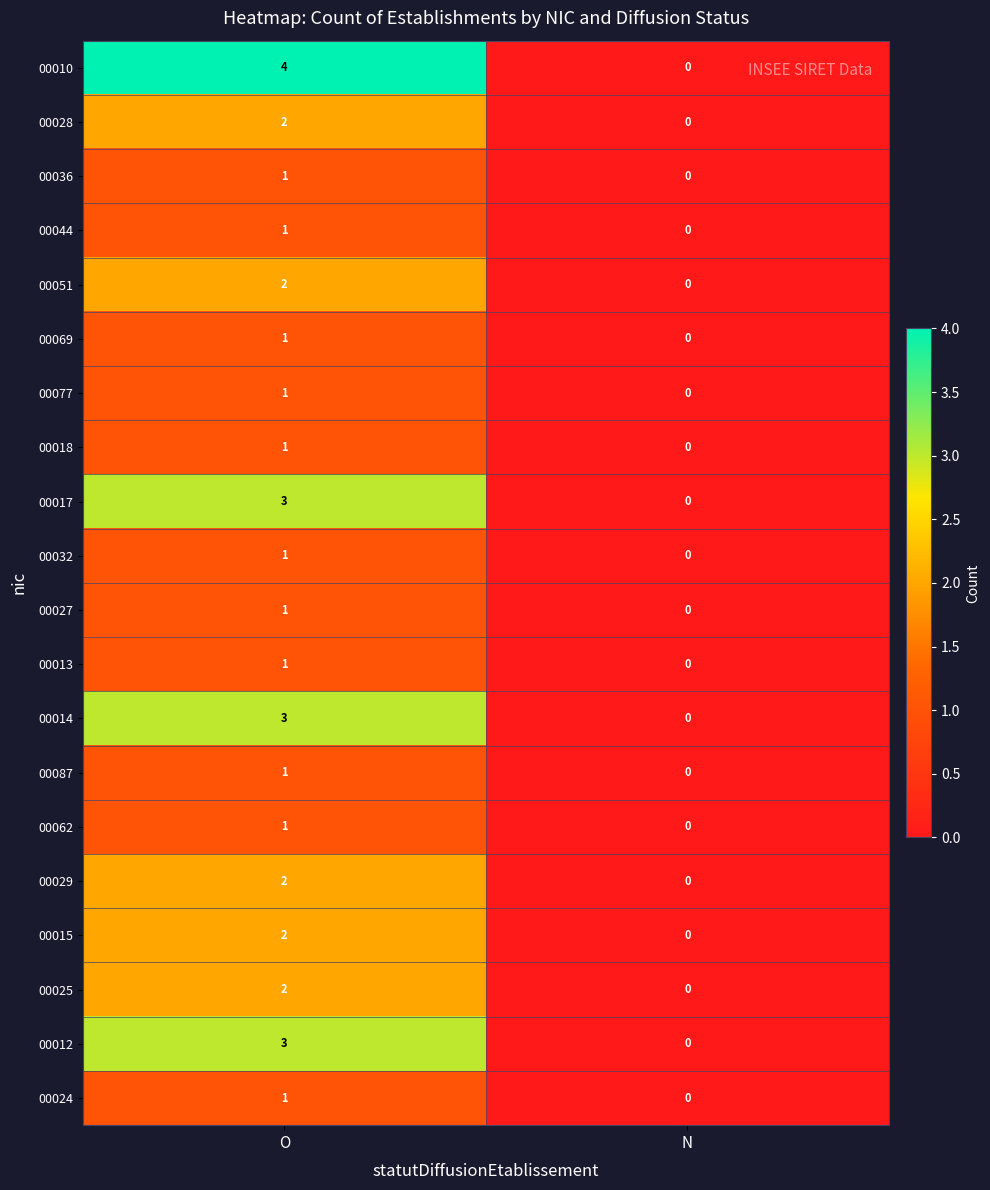

Rank the categories by 00077 value from lowest to highest.

N, O